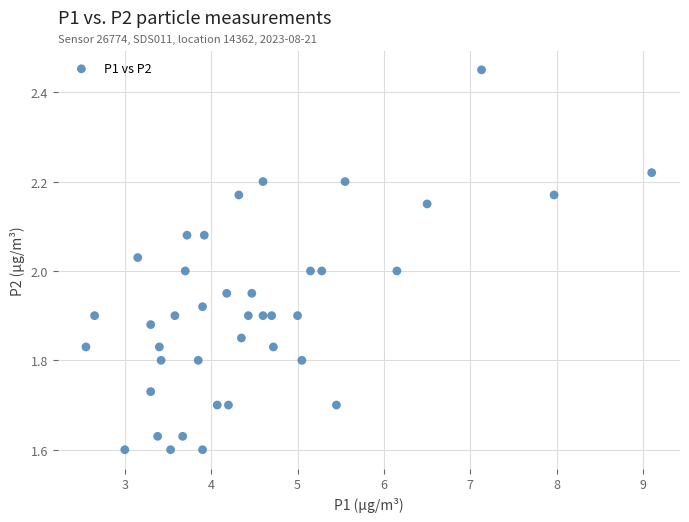

What is the range of X values (max minus min)?

6.5